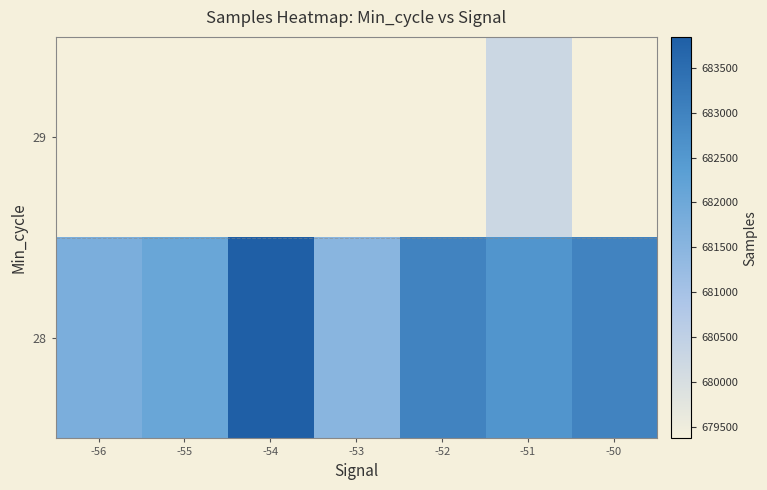

How many distinct data groups are displayed?

2